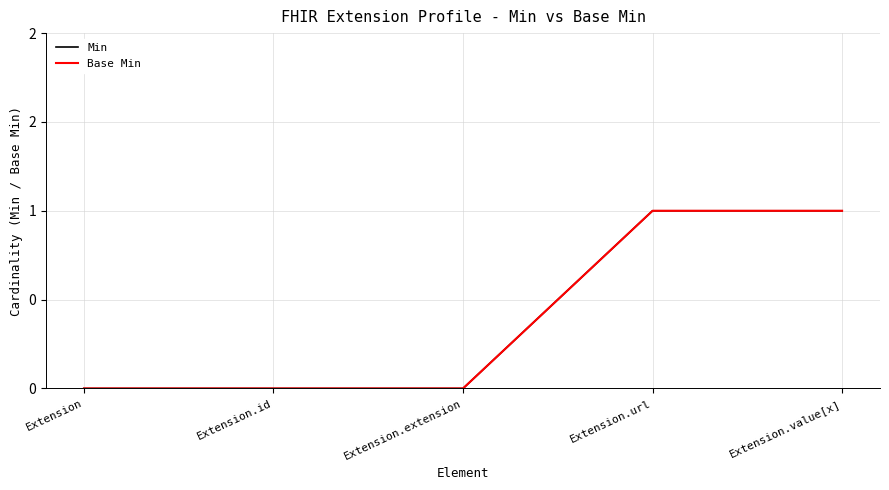

Does the chart display data point markers on the line(s)?

No